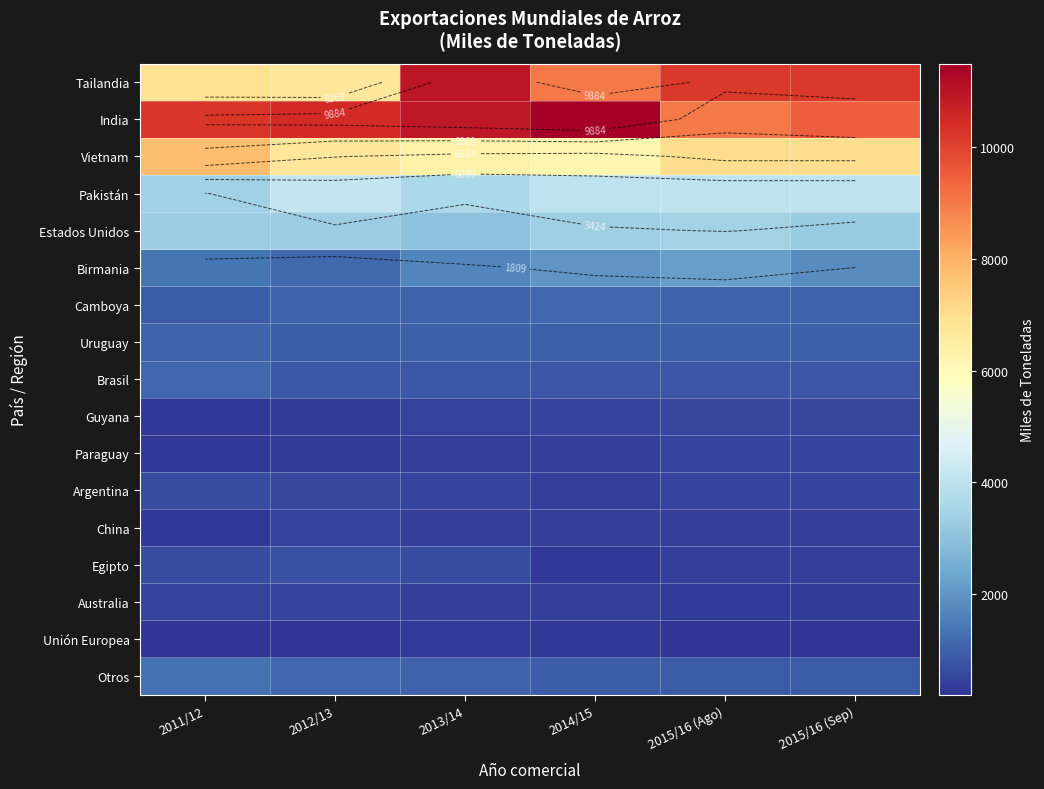

What is the total value across all series at 2011/12?

39948